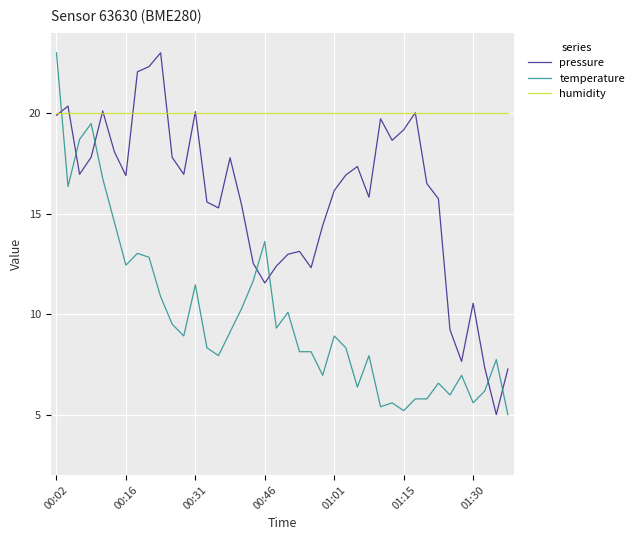

Rank the series by their average value, from highest to lowest.

humidity, pressure, temperature